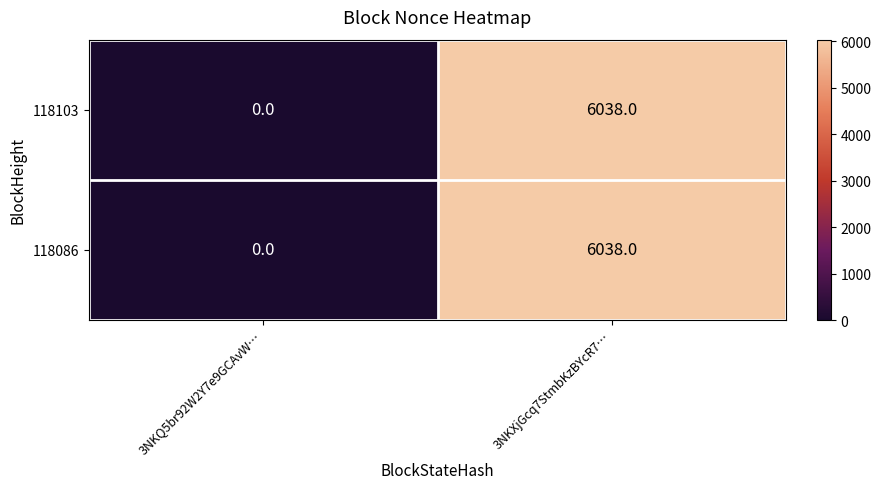

Reading left to right, list all the values displayed in this chart.

118103: 0	6038
118086: 0	6038